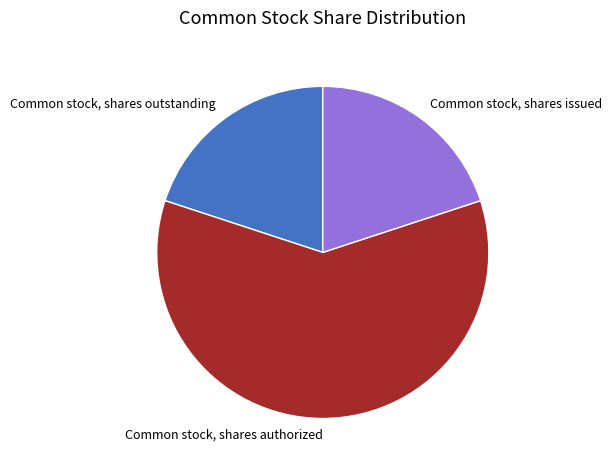

Which category has the biggest portion of the pie?

Common stock, shares authorized